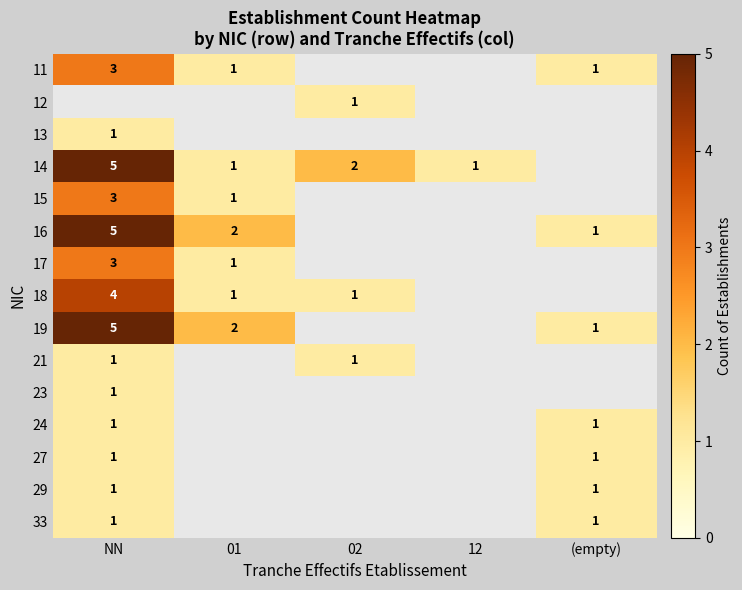

True or false: 11 has a value of 3 at NN.

True